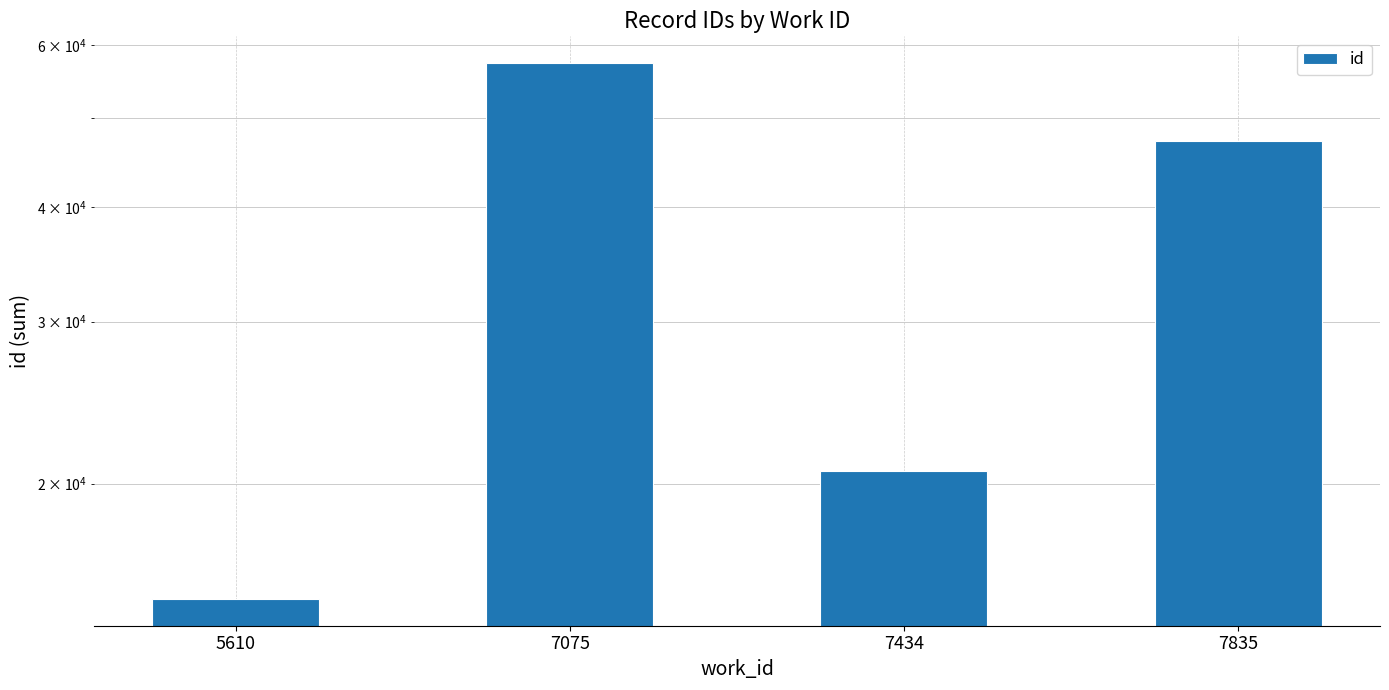

Reading right to left, extract all data points from this chart.

7835=47134	7434=20625	7075=57322	5610=14985